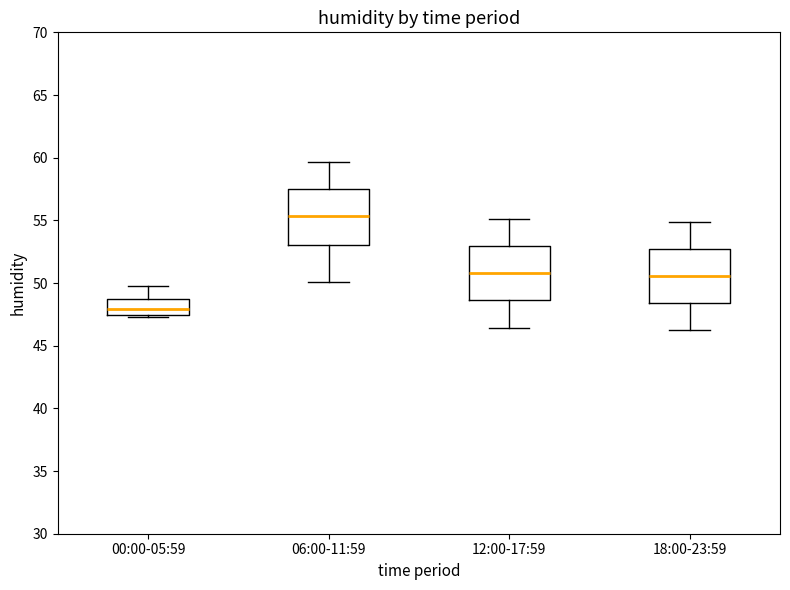

Reading left to right, read every box against the y-axis: the position of its median line, the range the box covers, and the ends of its whiskers. The values are not printed on the chart, so give them approximately, as read against the axis.

00:00-05:59: median 48.0, box 47.5 to 49.0, whiskers 47.5 to 50.0
06:00-11:59: median 55.5, box 53.0 to 57.5, whiskers 50.0 to 59.5
12:00-17:59: median 51.0, box 48.5 to 53.0, whiskers 46.5 to 55.0
18:00-23:59: median 50.5, box 48.5 to 52.5, whiskers 46.0 to 55.0